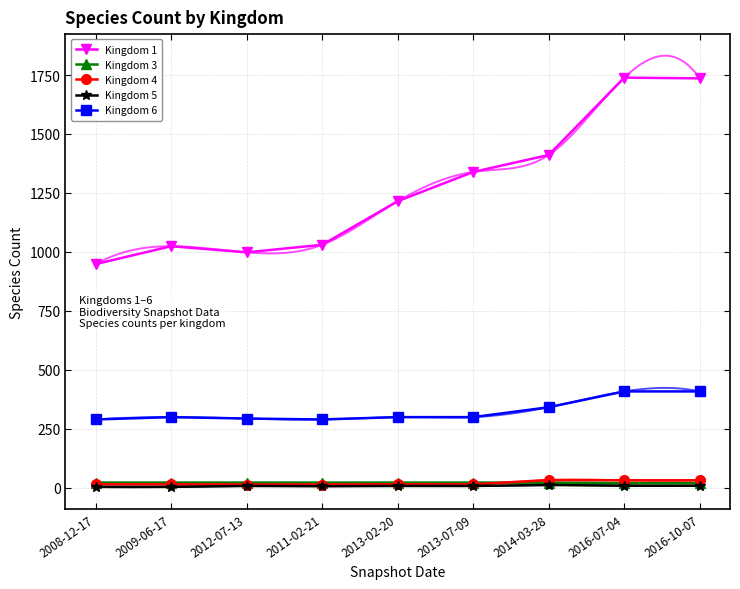

Reading left to right, list all the values displayed in this chart.

Kingdom 1: 948	1024	998	1030	1215	1339	1411	1739	1736
Kingdom 3: 21	21	21	21	21	21	21	19	19
Kingdom 4: 14	14	13	13	14	14	32	31	31
Kingdom 5: 3	3	7	6	7	7	11	8	8
Kingdom 6: 289	299	293	289	299	299	341	408	408